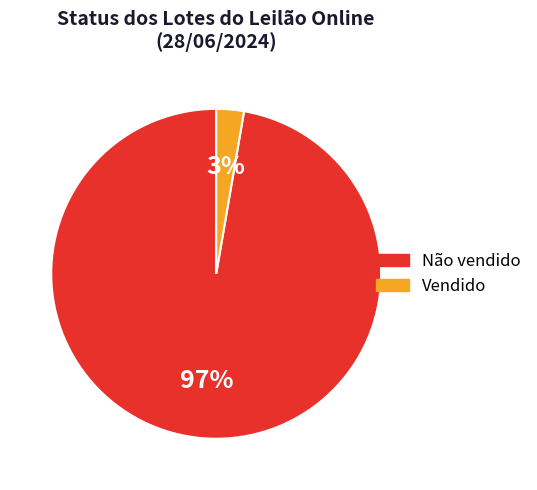

What is the largest slice in the pie chart?

Não vendido